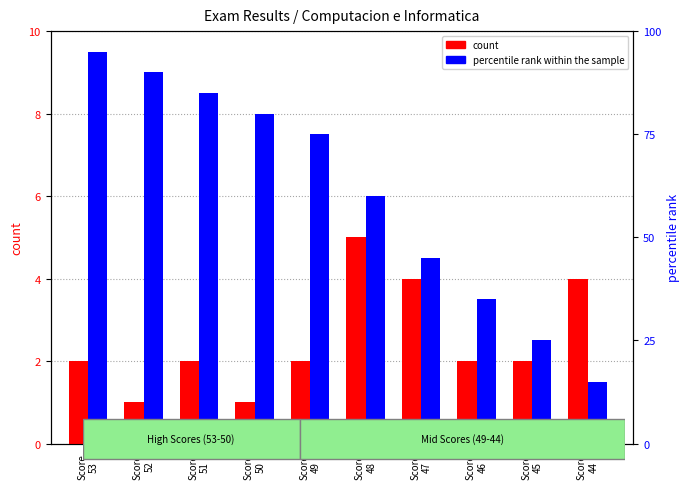

Between Score
53 and Score
50, which series saw the biggest shift?

percentile rank within the sample